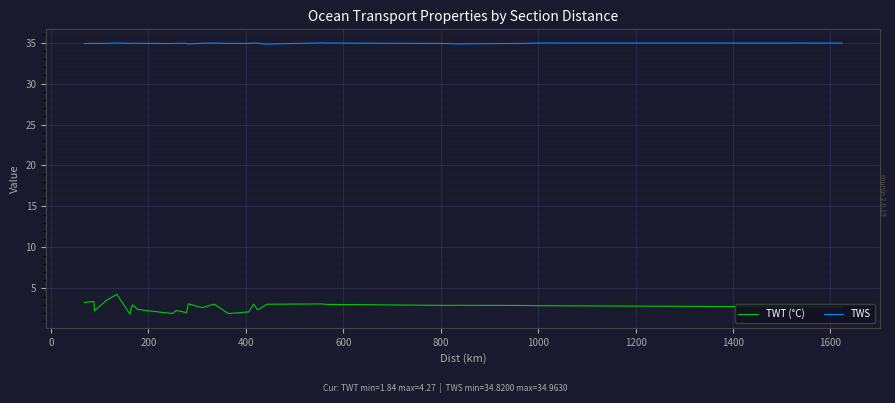

Which series has the largest total across all categories?

TWS